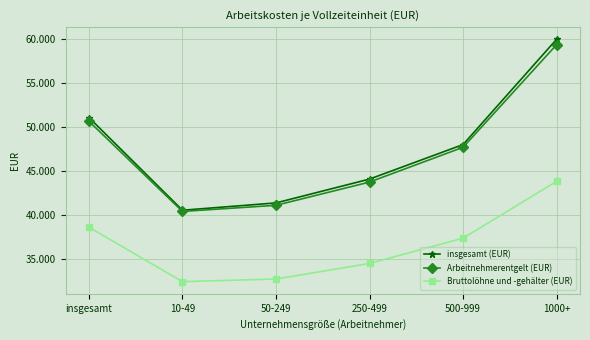

At which category is the sum across all series the highest?

1000+